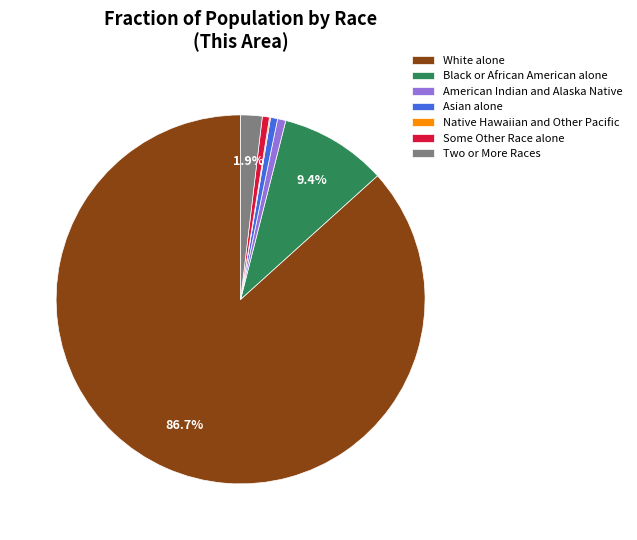

Is the sum of Asian alone and White alone greater than half?

Yes